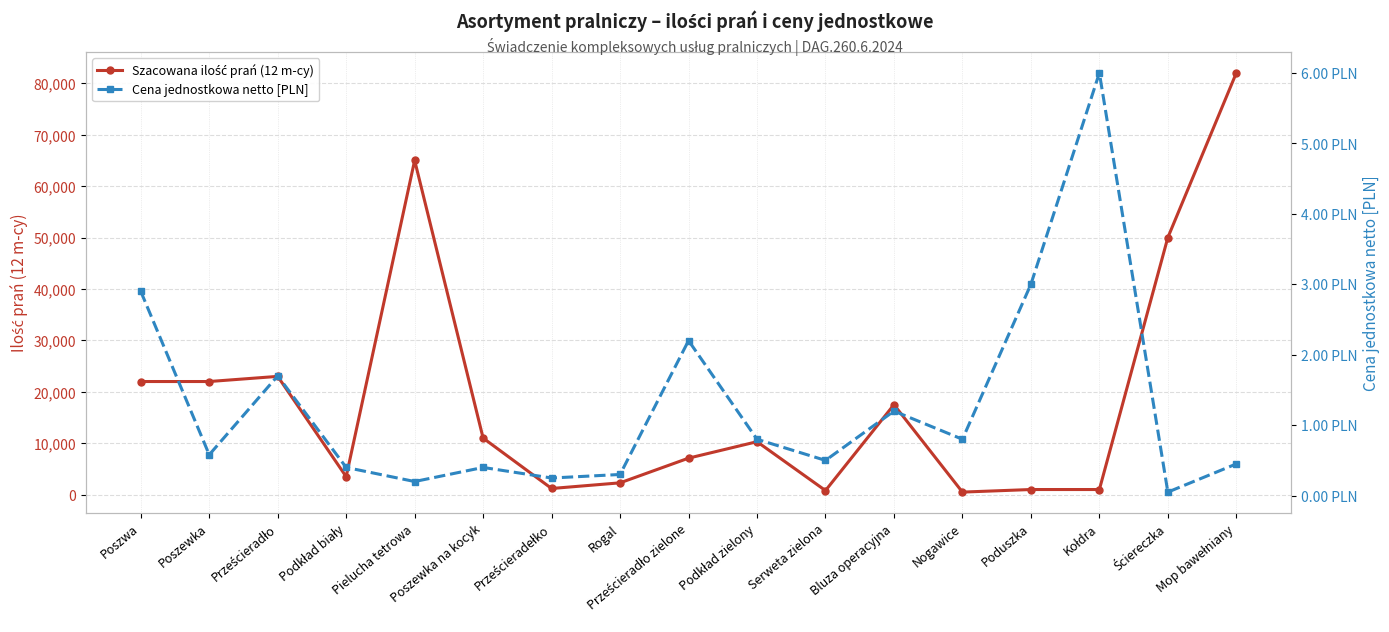

List the series in order of their peak value, lowest first.

Cena jednostkowa netto [PLN], Szacowana ilość prań (12 m-cy)